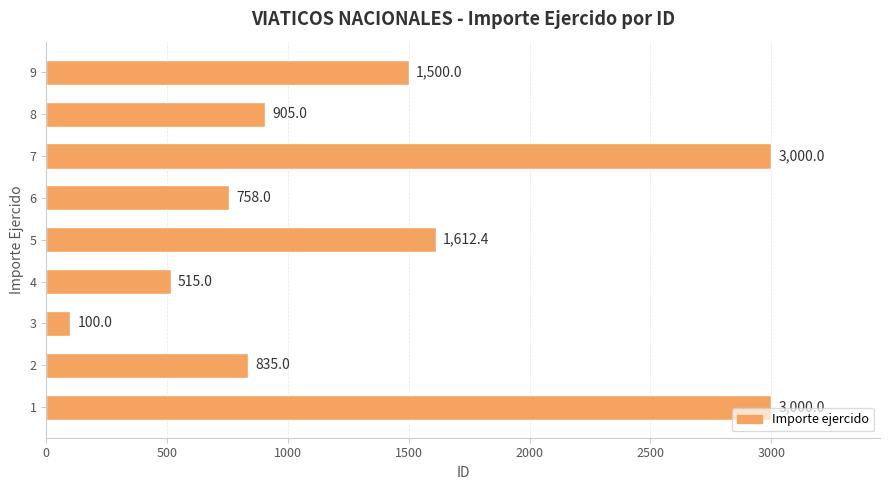

What is the difference between the second highest and second lowest values?

2485.0